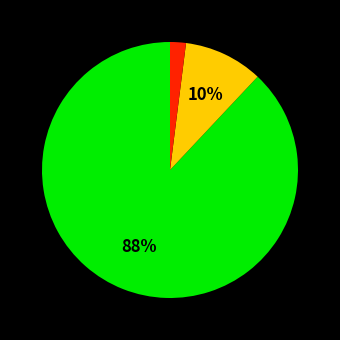

How many segments does this pie chart have?

3